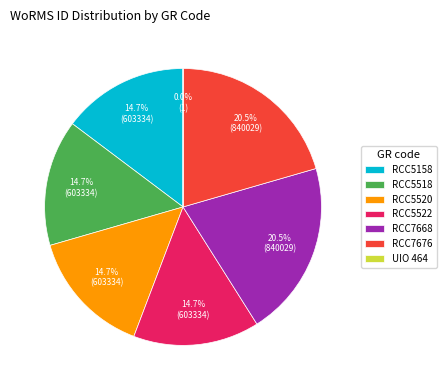

Between RCC5522 and RCC7668, which is larger?

RCC7668